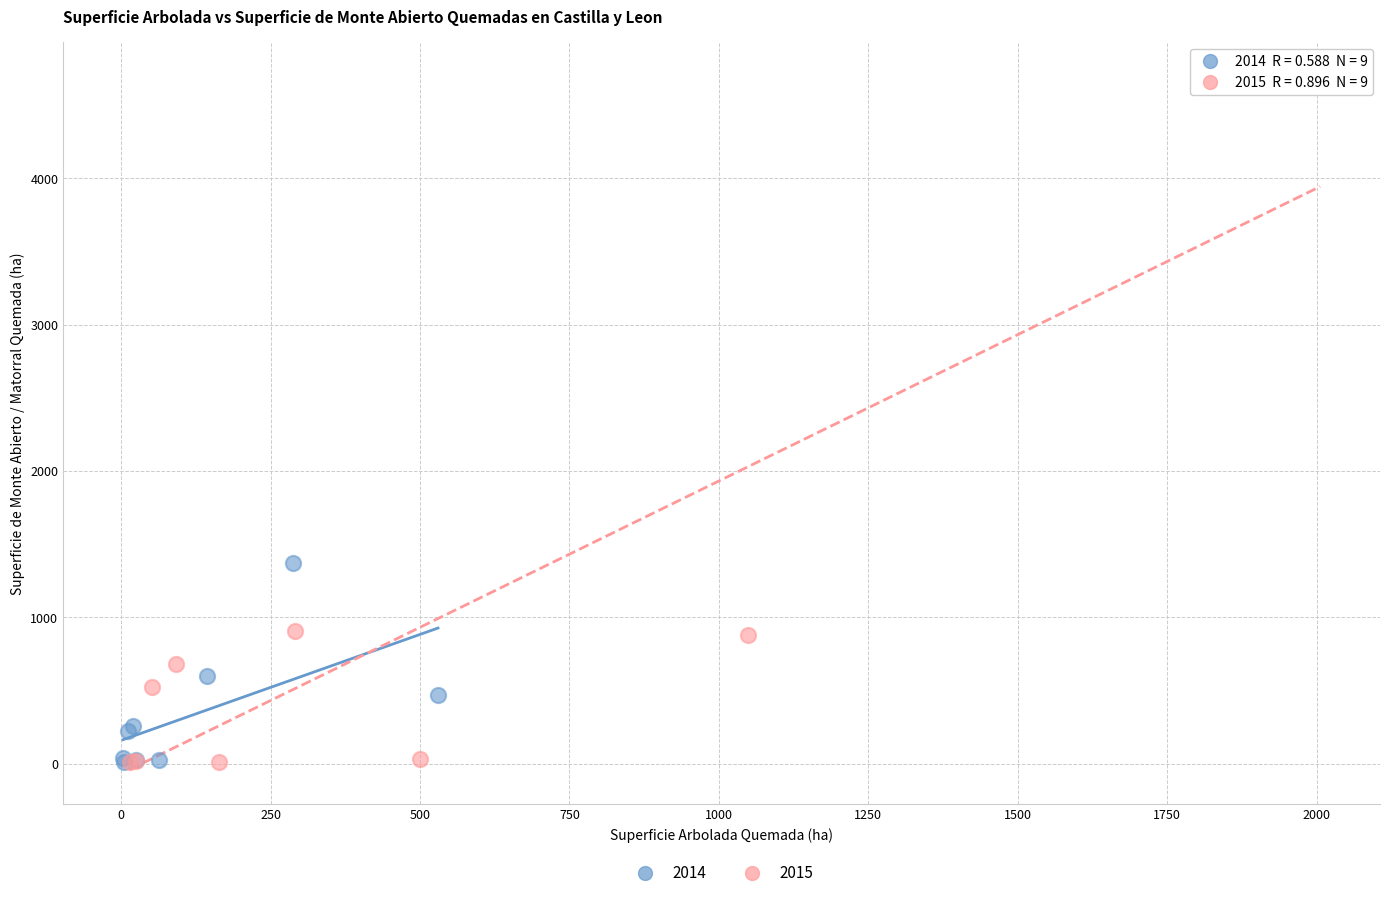

Which series has the largest Y range (max minus min)?

2015